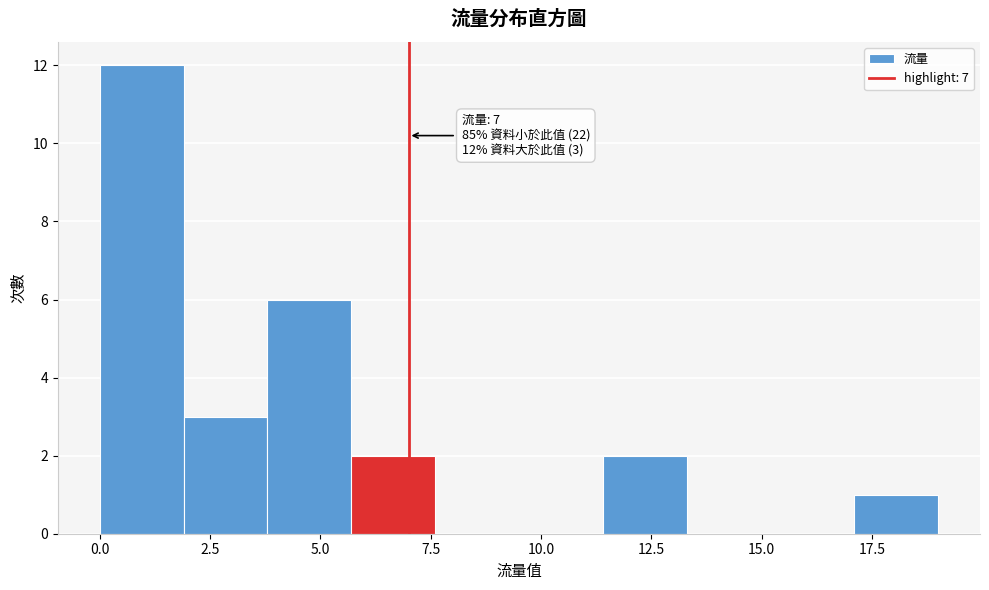

Around what value on the x-axis is the tallest bar? Give the approximate position of its centre, as read against the axis.

1.0